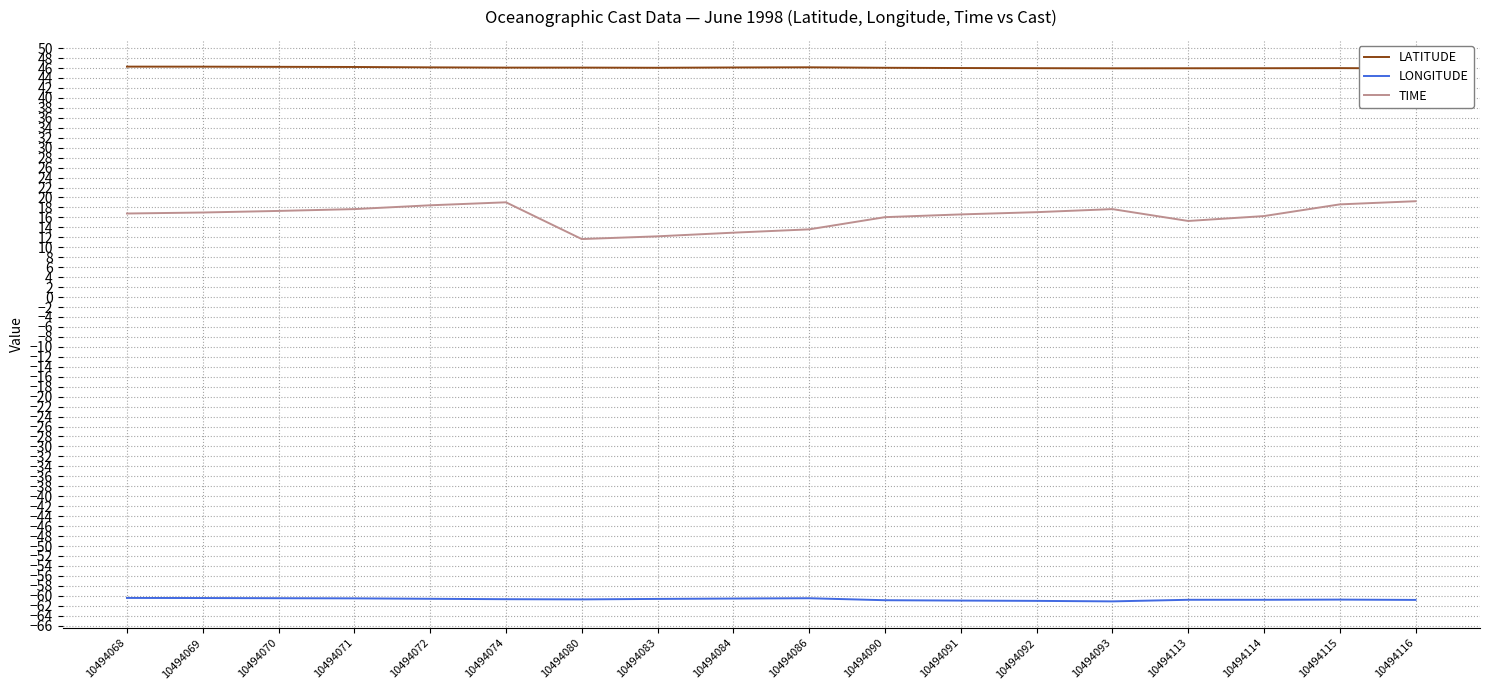

What is the sum of all LATITUDE values?

829.4